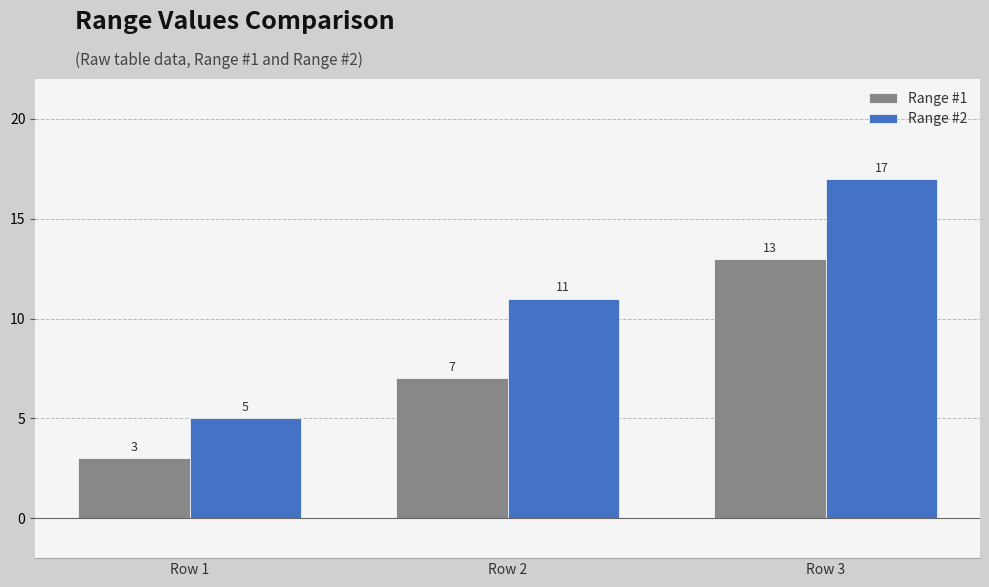

What is the total value across all series at Row 3?

30